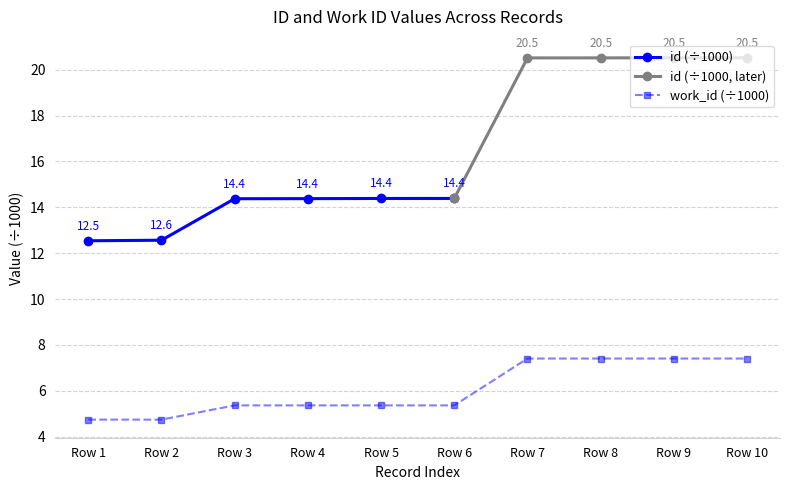

Is this an area chart (filled region under the line)?

No